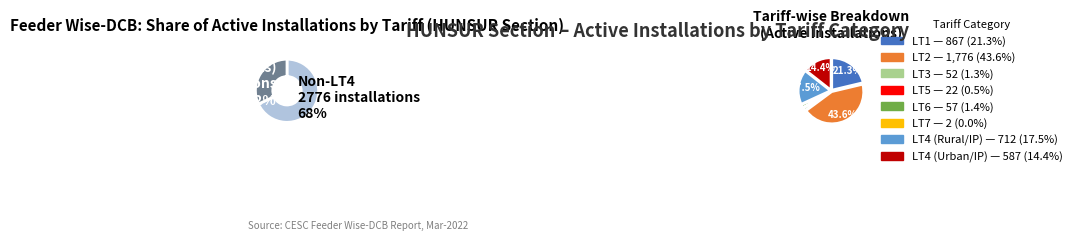

Which category has the smallest portion of the pie?

LT7